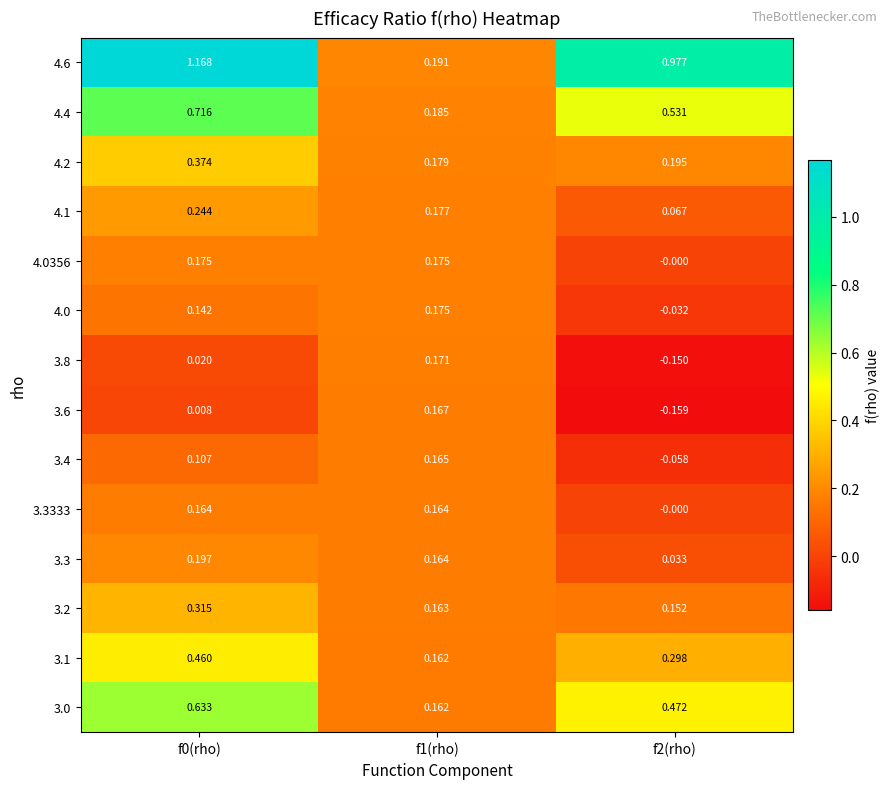

How many categories are shown in the chart?

3